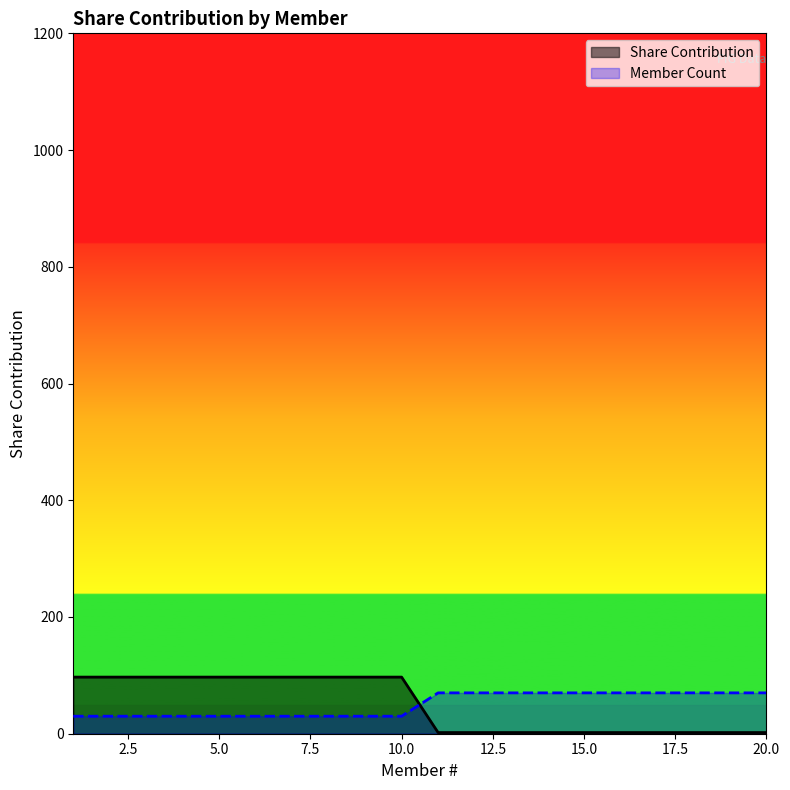

Reading left to right, what are all the values shown in this chart?

Share Contribution: 97	97	97	97	97	97	97	97	97	97	2	2	2	2	2	2	2	2	2	2
Member Count: 30	30	30	30	30	30	30	30	30	30	70	70	70	70	70	70	70	70	70	70